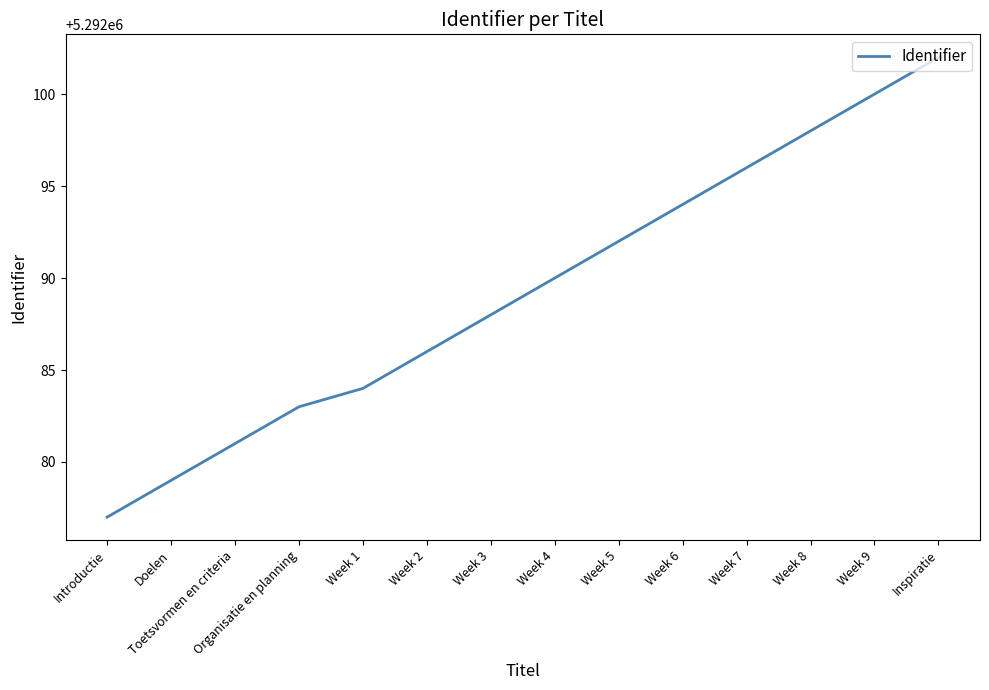

The chart shows a value of 7583531 at Week 7. True or false?

False